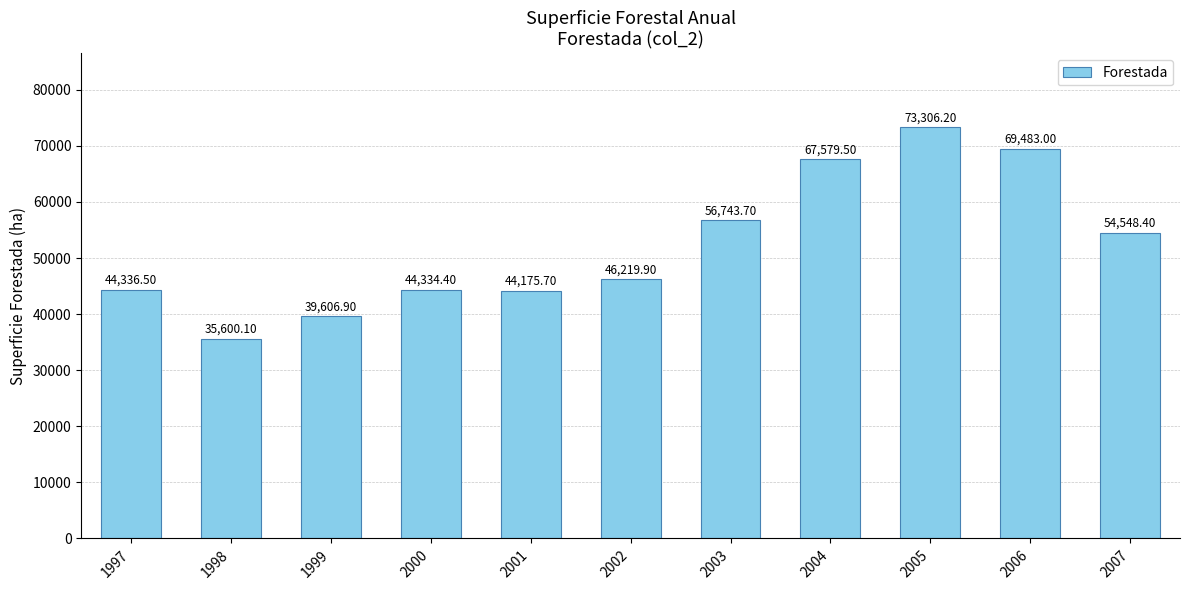

Is it true that the value at 2002 is 46219.9?

True